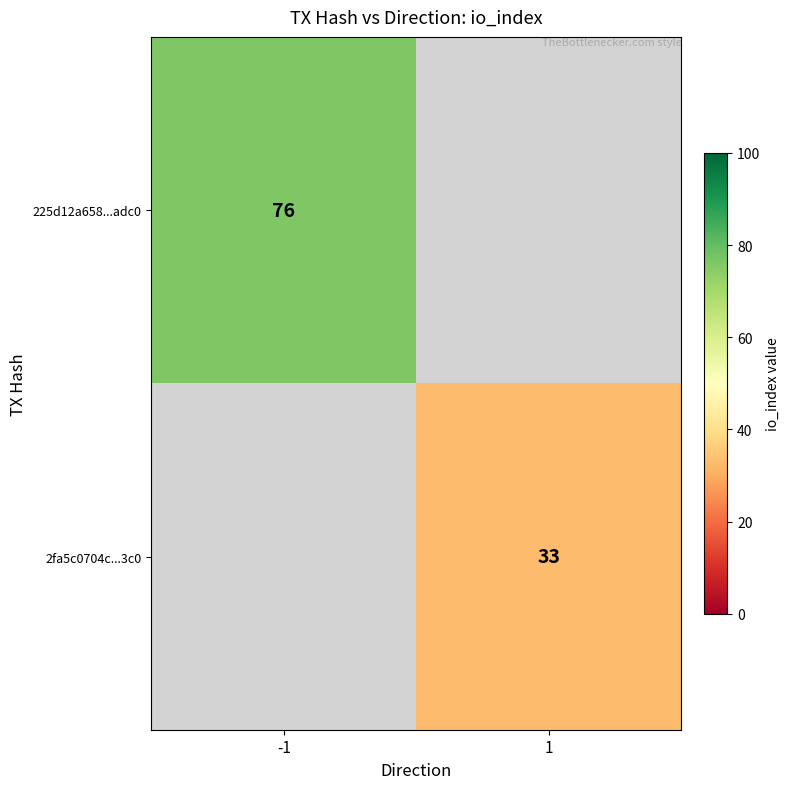

Is it true that 2fa5c0704c...3c0 equals 49 at 1?

False